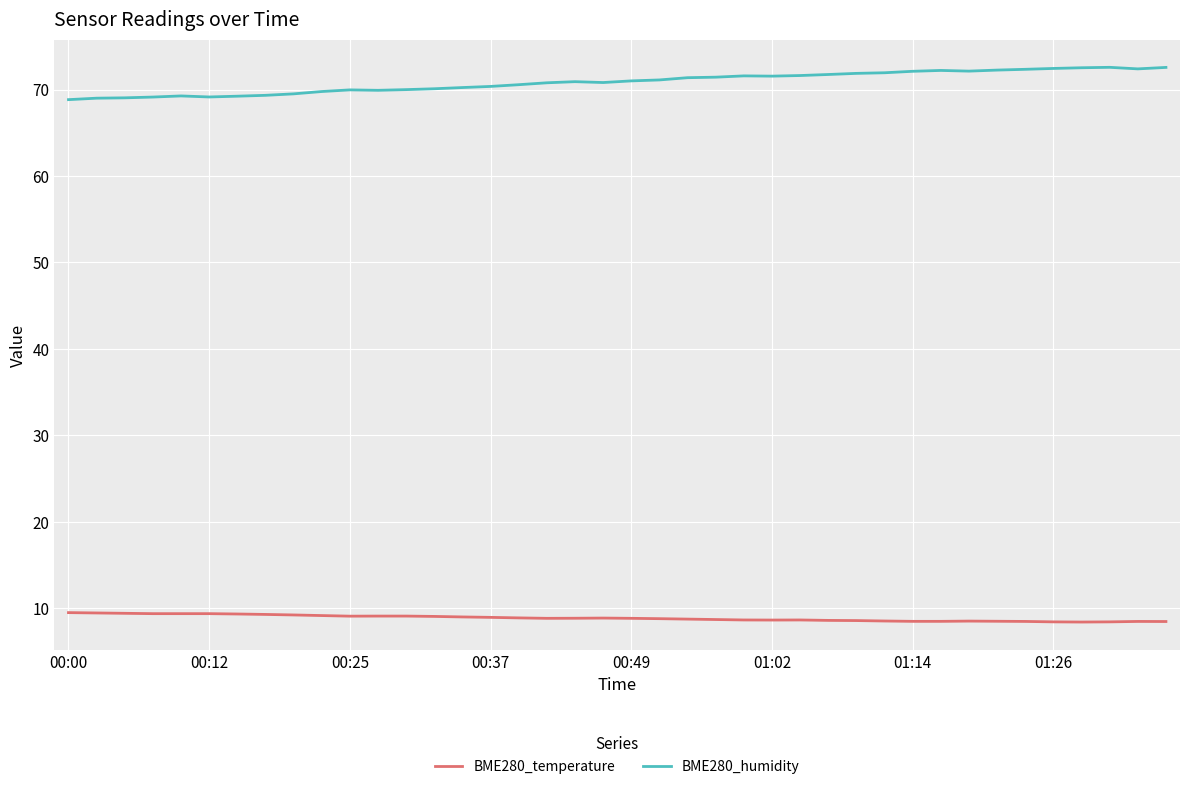

What is the highest value of the BME280_humidity series?

72.6